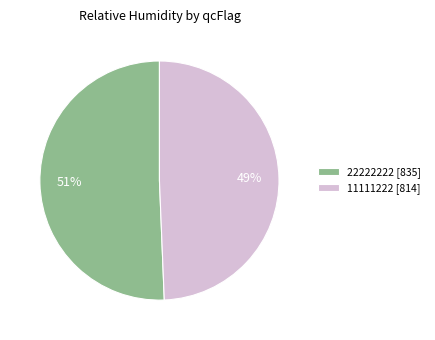

Which has a higher value, 22222222 [835] or 11111222 [814]?

22222222 [835]